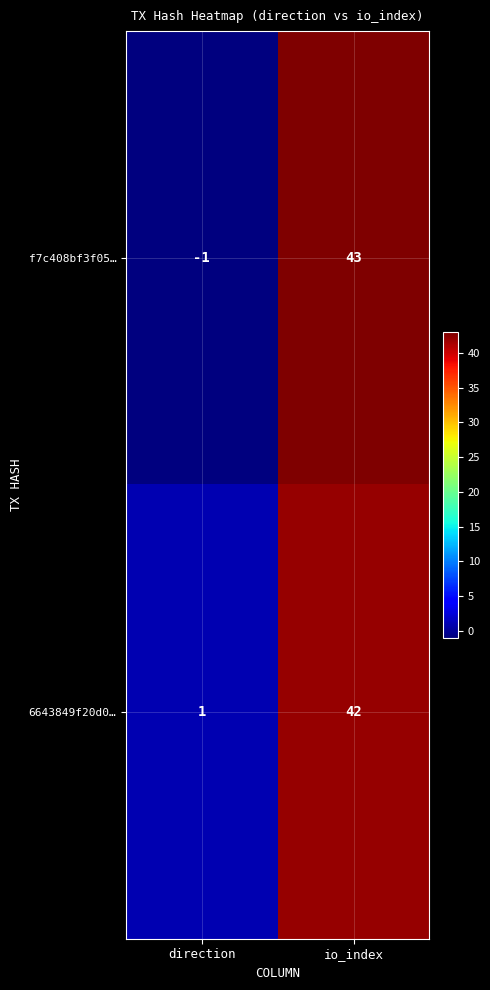

Reading left to right, transcribe all the data shown in this chart.

f7c408bf3f05…: -1	43
6643849f20d0…: 1	42